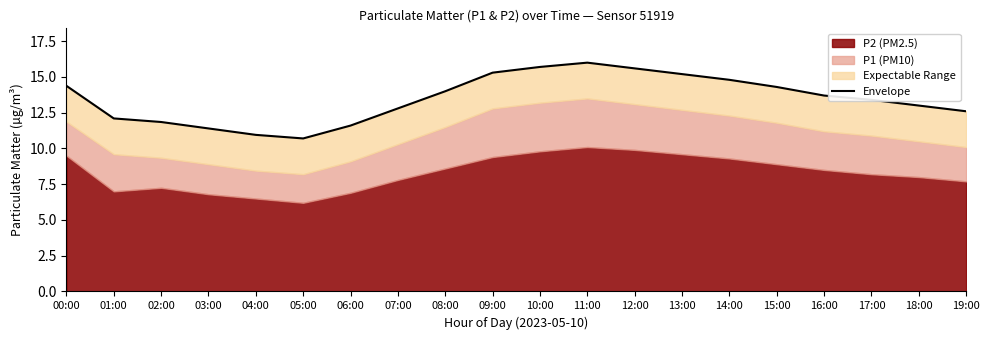

Approximately how many times larger is the value at 13:00 compared to 04:00?

1.4